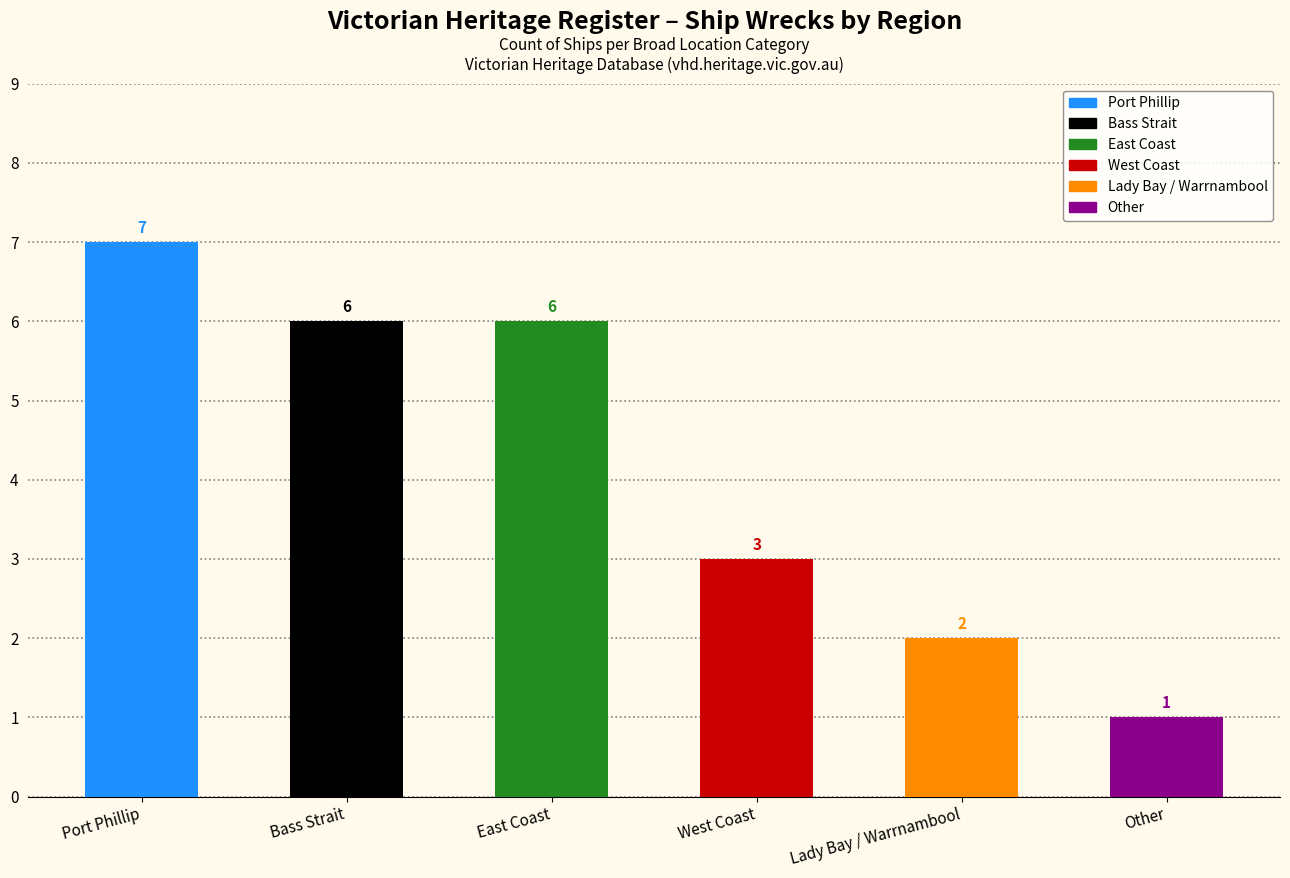

What is the ratio of the value at Port Phillip to the value at Other?

7.0